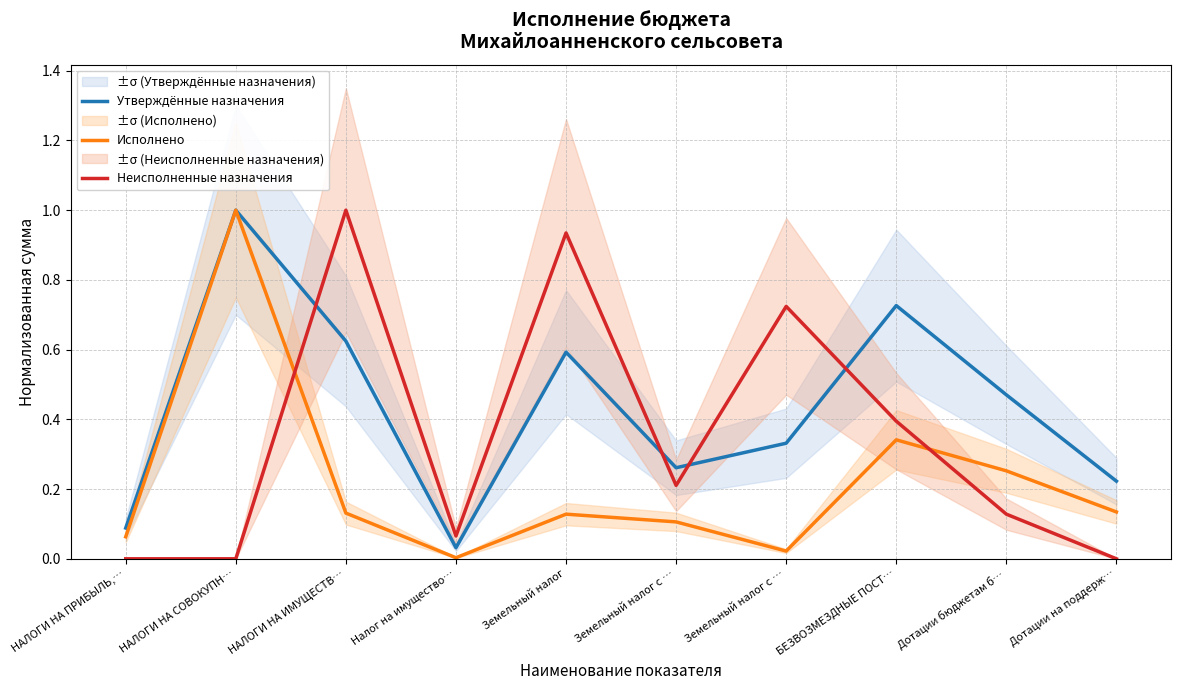

At which category does the chart reach its minimum across all series?

НАЛОГИ НА ПРИБЫЛЬ,…